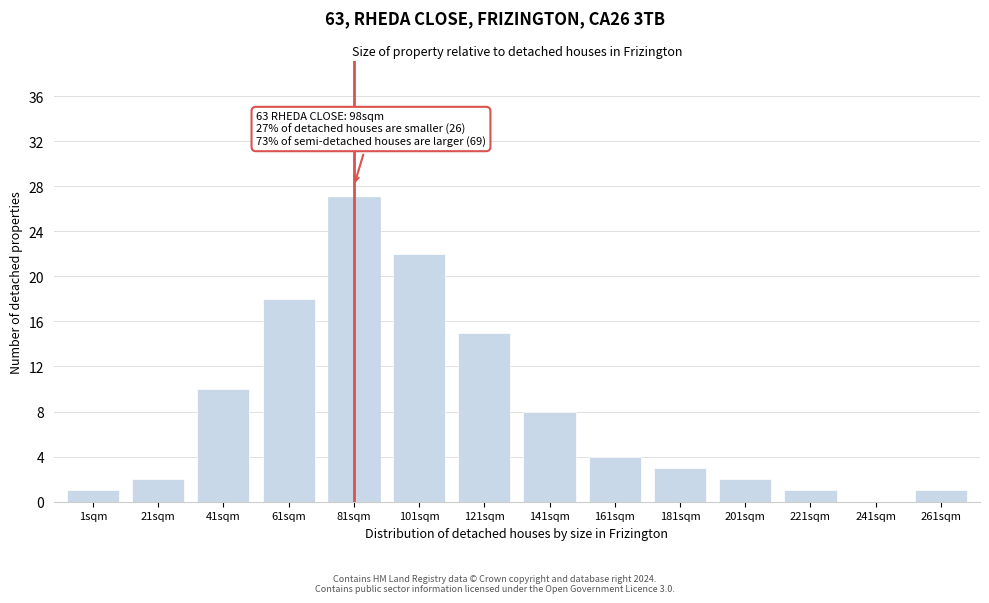

Reading left to right, transcribe all the data shown in this chart.

1sqm=1	21sqm=2	41sqm=10	61sqm=18	81sqm=27	101sqm=22	121sqm=15	141sqm=8	161sqm=4	181sqm=3	201sqm=2	221sqm=1	241sqm=0	261sqm=1